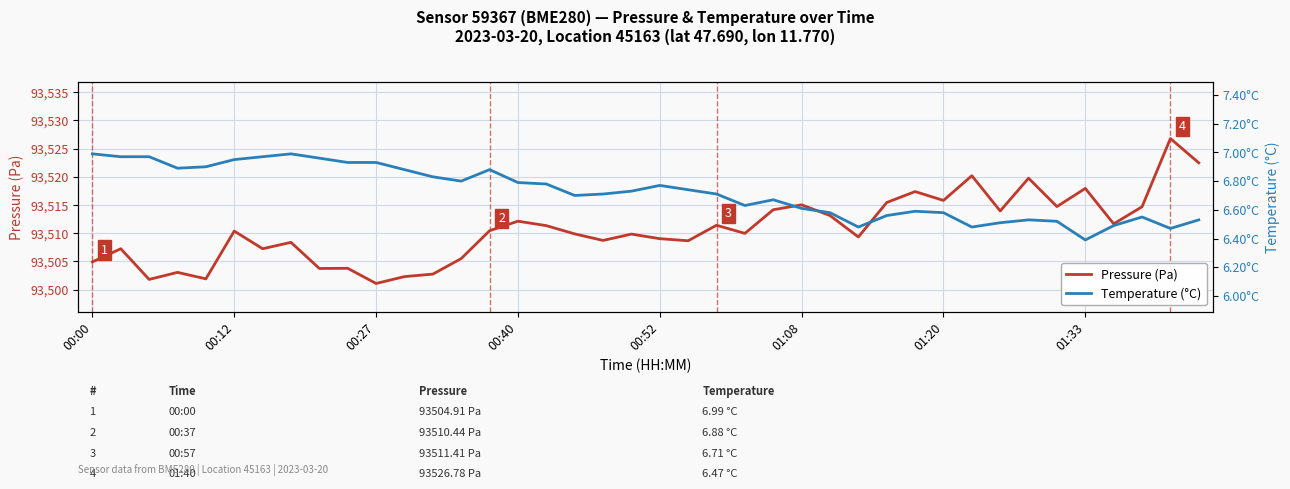

What is the difference between the second highest and minimum values in the Temperature (°C) series?

0.6